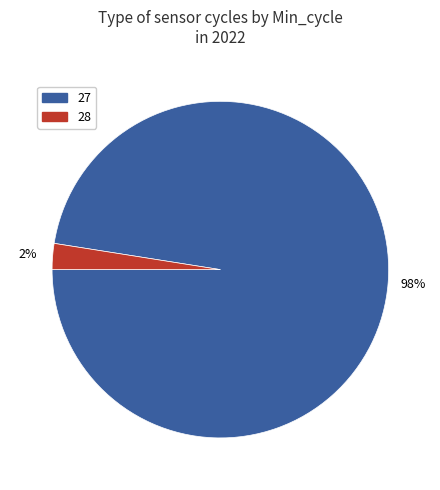

Which slice is the smallest?

28